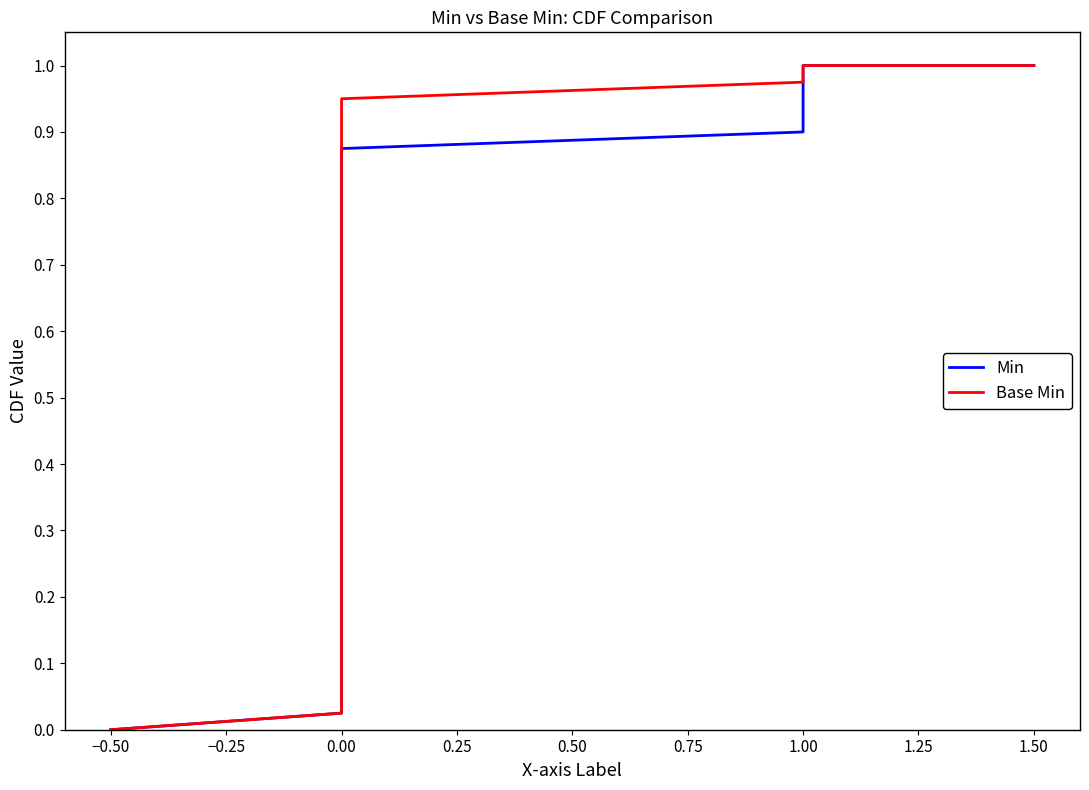

At 20, list the series in order from smallest to largest.

Min, Base Min